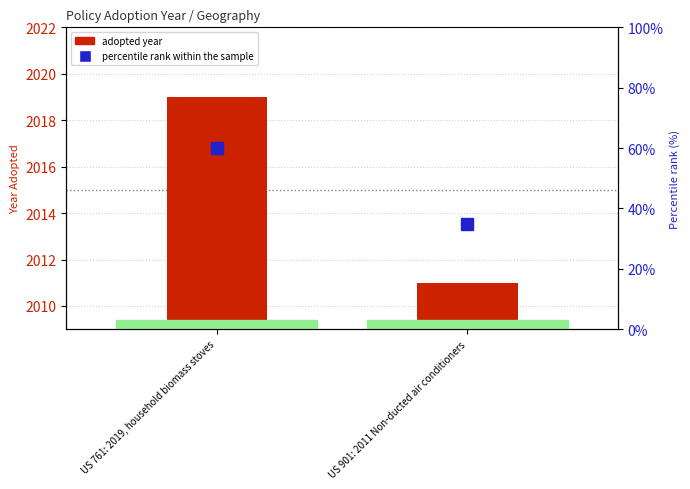

At which label does Adopted Year reach its peak?

US 761: 2019, household biomass stoves